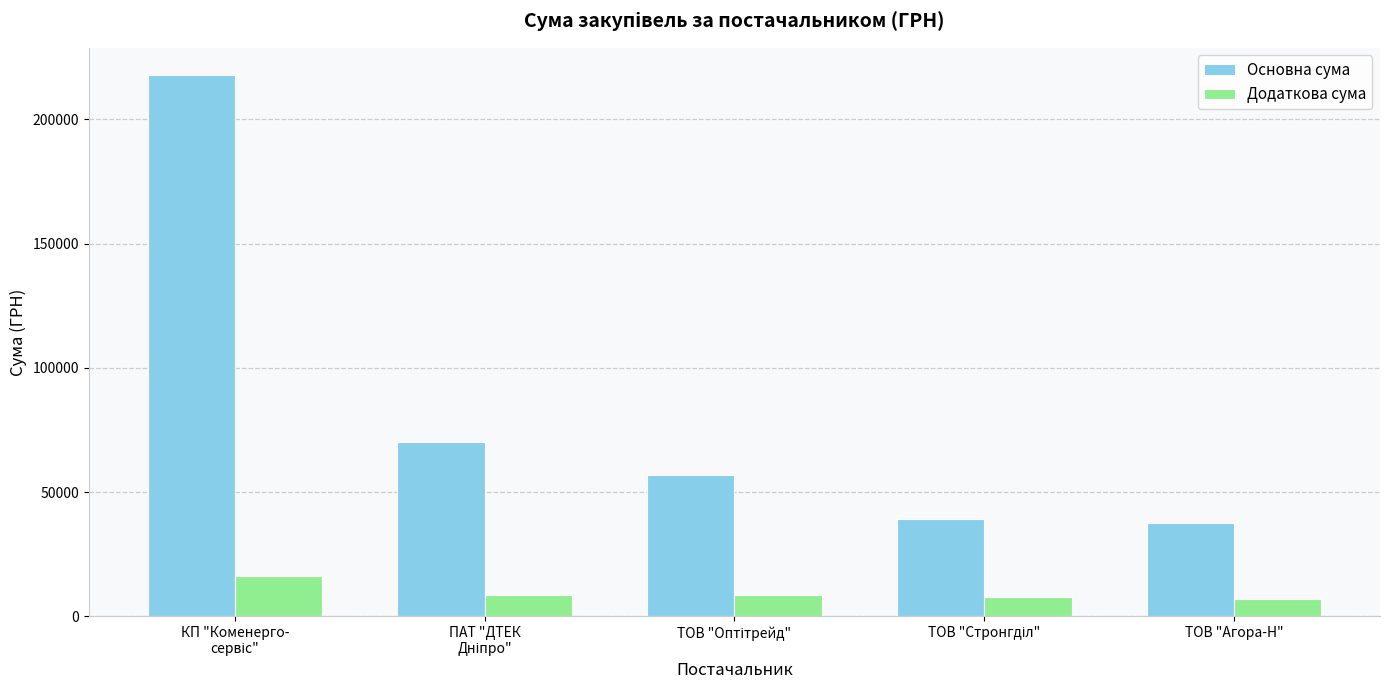

What is the minimum value for Основна сума?

37625.6